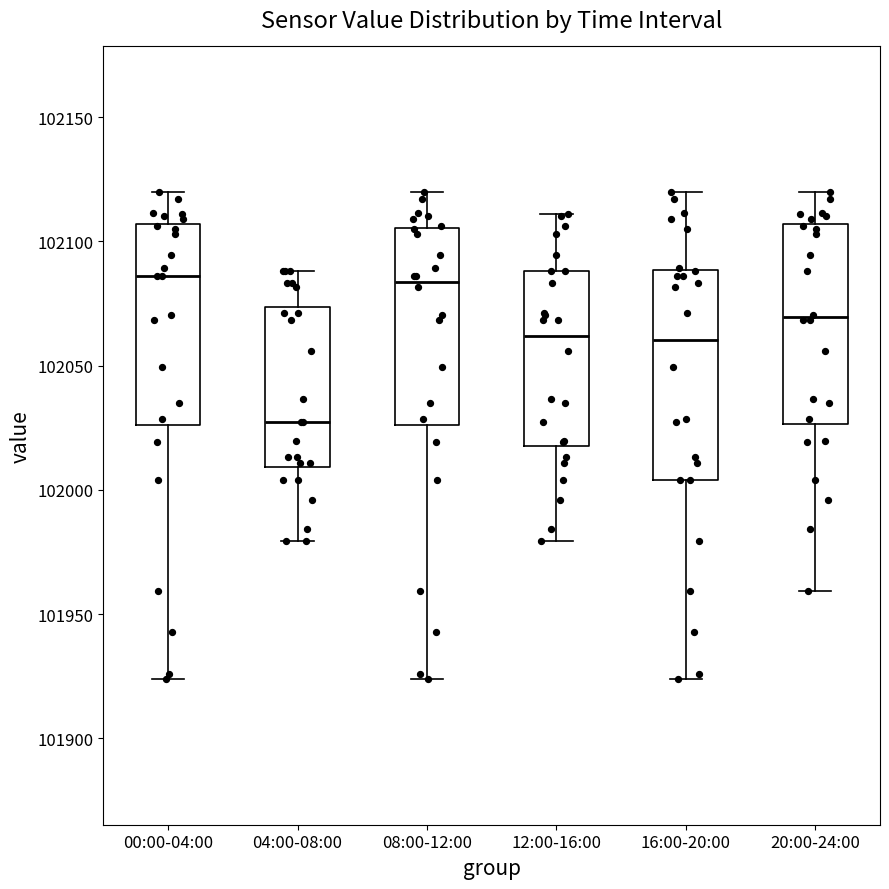

Reading left to right, read every box against the y-axis: the position of its median line, the range the box covers, and the ends of its whiskers. The values are not printed on the chart, so give them approximately, as read against the axis.

00:00-04:00: median 102085, box 102025 to 102105, whiskers 101925 to 102120
04:00-08:00: median 102025, box 102010 to 102075, whiskers 101980 to 102090
08:00-12:00: median 102085, box 102025 to 102105, whiskers 101925 to 102120
12:00-16:00: median 102060, box 102020 to 102090, whiskers 101980 to 102110
16:00-20:00: median 102060, box 102005 to 102090, whiskers 101925 to 102120
20:00-24:00: median 102070, box 102025 to 102105, whiskers 101960 to 102120